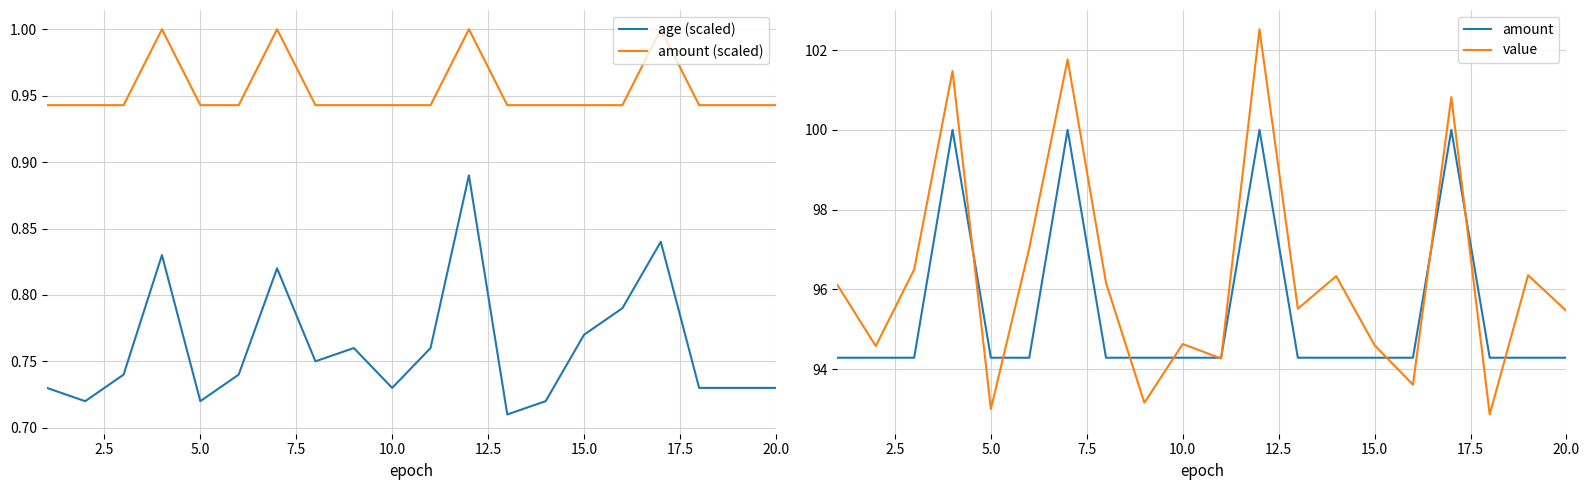

Is it true that amount (scaled) equals 0.2 at 15.0?

False